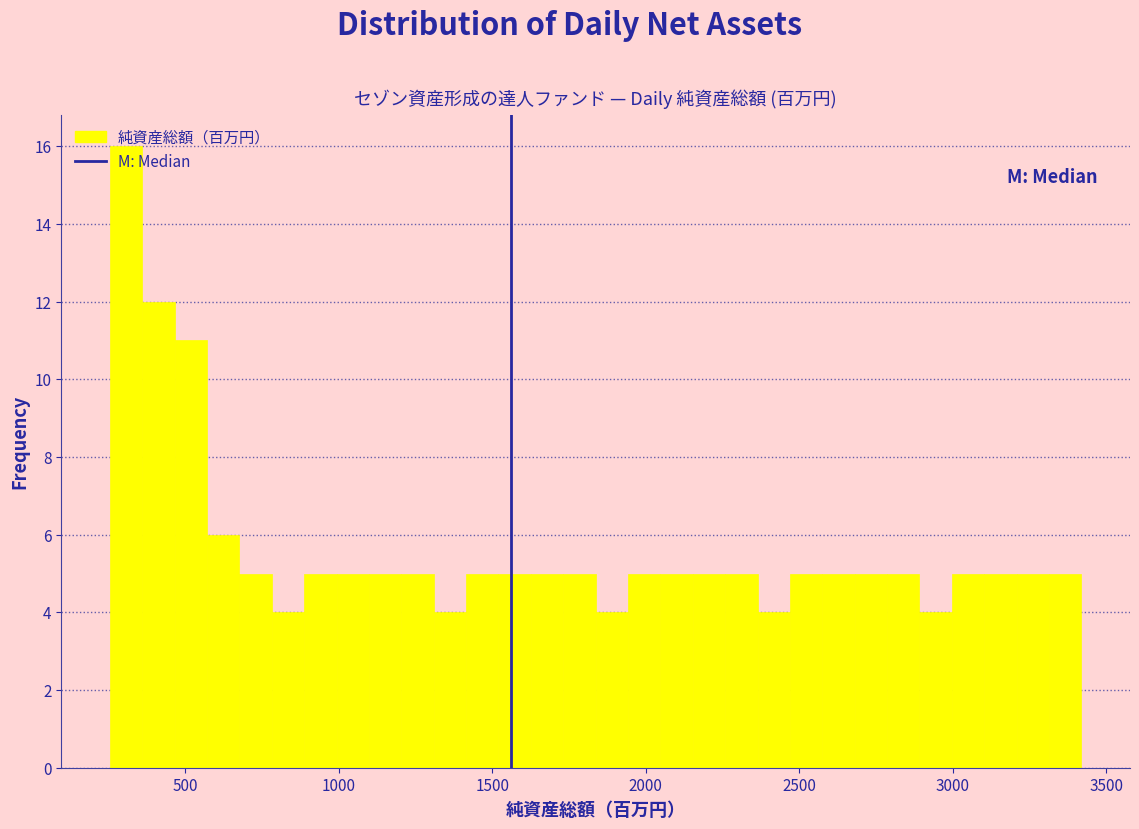

Around what value on the x-axis is the tallest bar? Give the approximate position of its centre, as read against the axis.

300